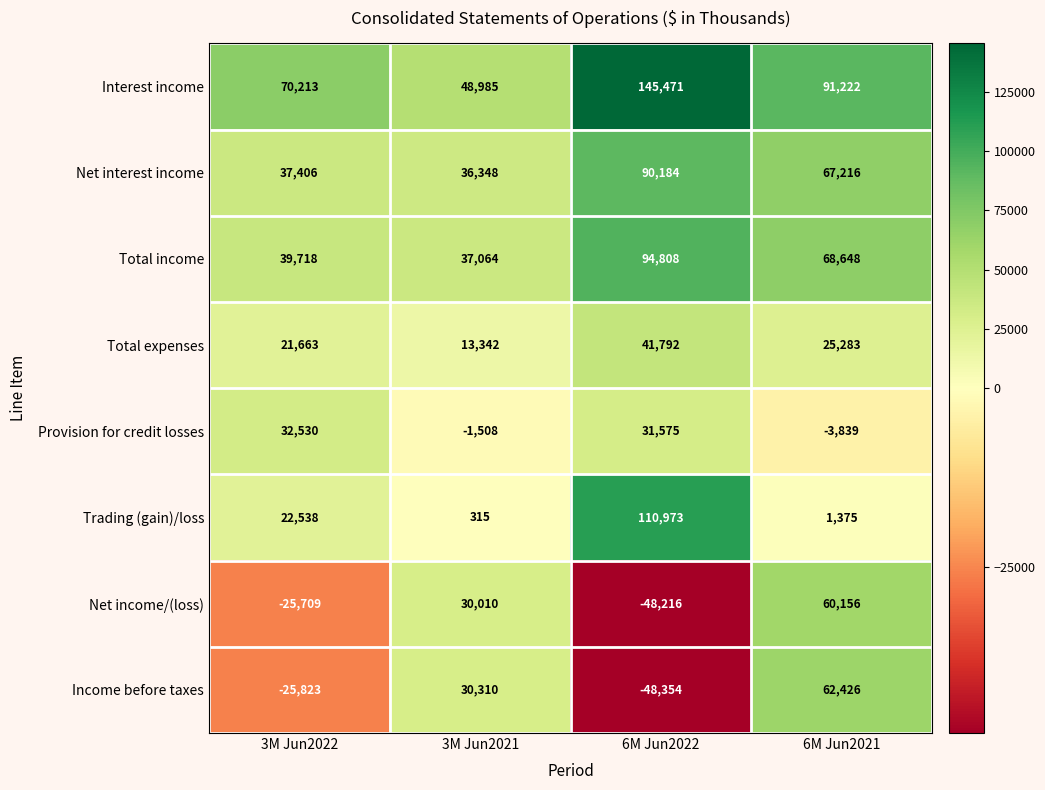

At how many categories does at least one series exceed 46521?

4